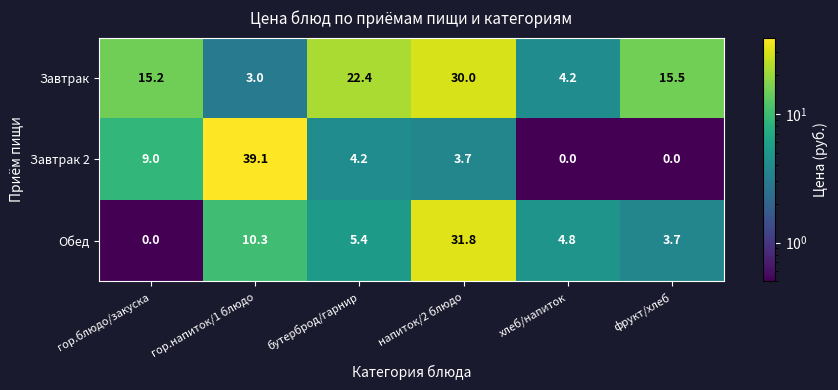

Where is Завтрак nearest to the value 16?

фрукт/хлеб